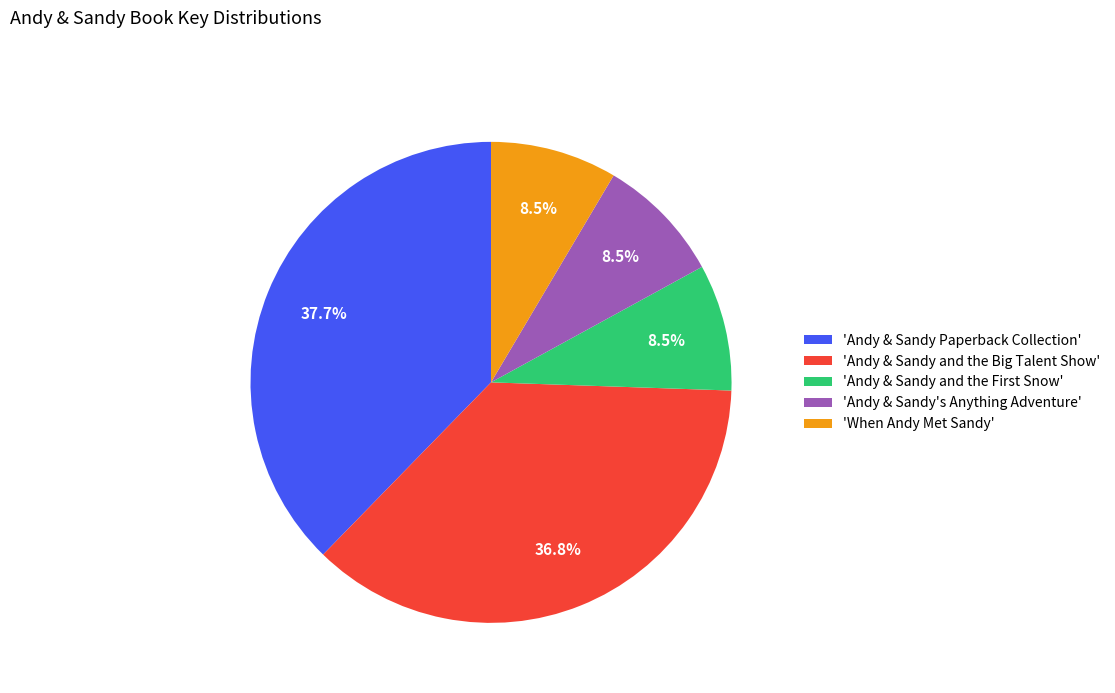

What is the ratio of the value at 'Andy & Sandy and the Big Talent Show' to the value at 'When Andy Met Sandy'?

4.3